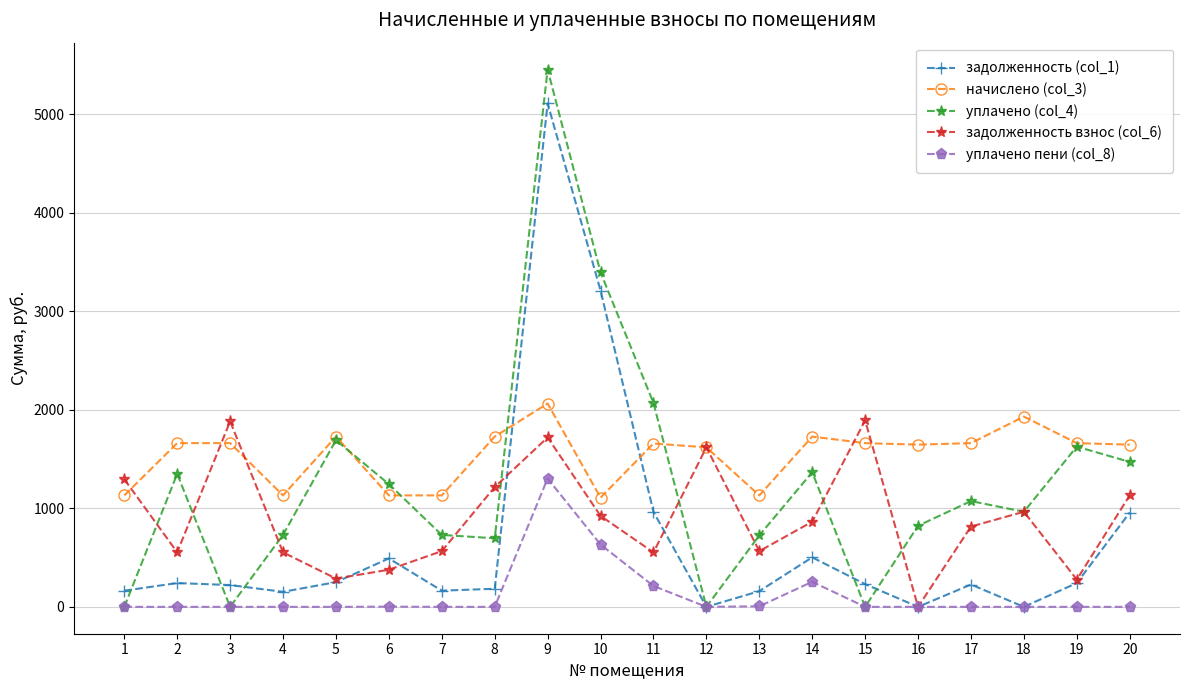

Where do задолженность (col_1) and начислено (col_3) first cross each other?

8 and 9